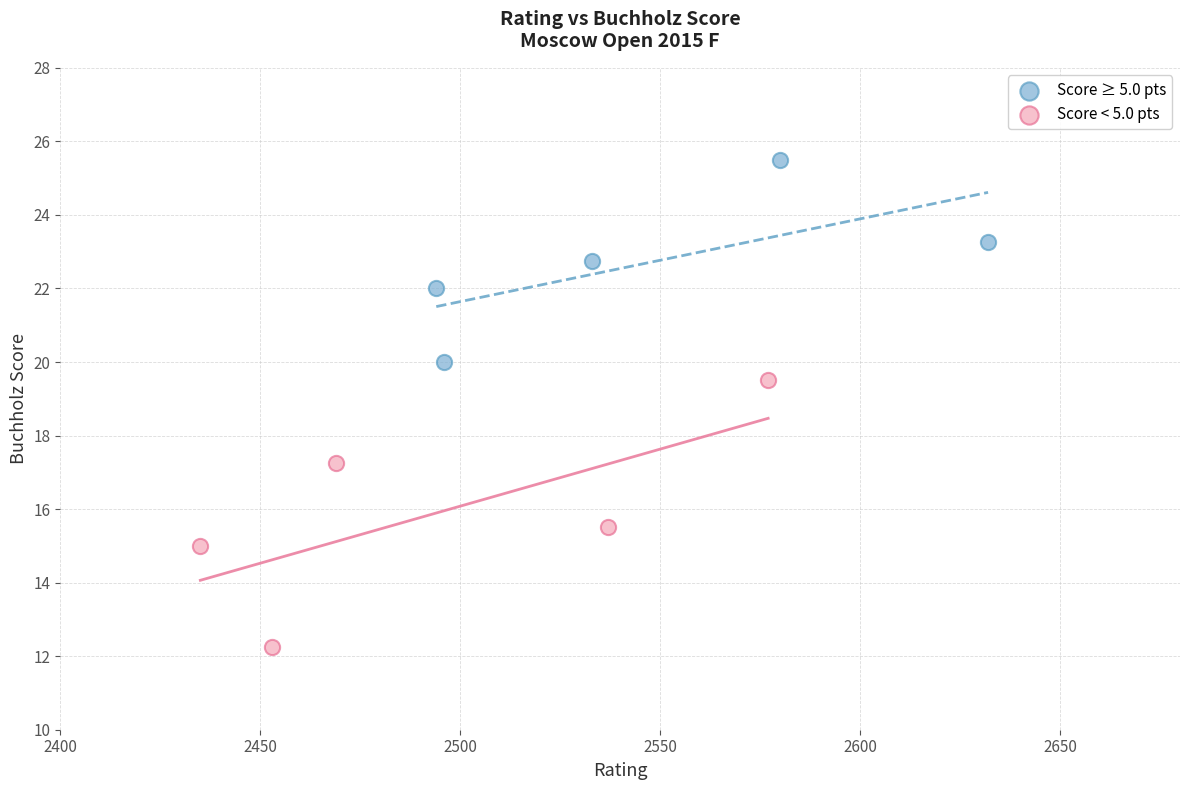

Which series has the widest spread of Y values?

Score < 5.0 pts